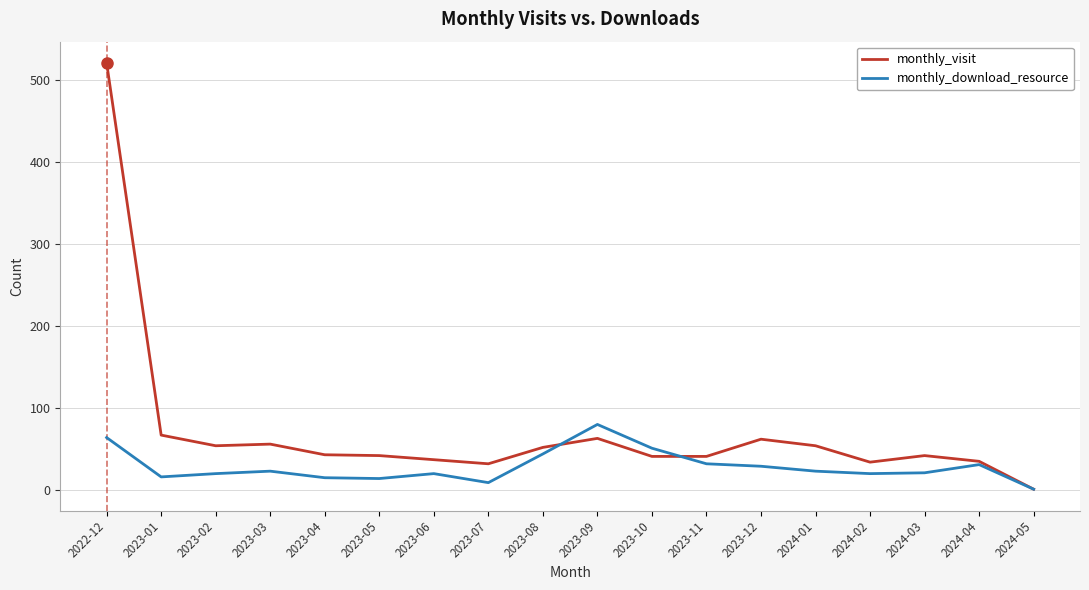

What is the lowest value of the monthly_download_resource series?

1